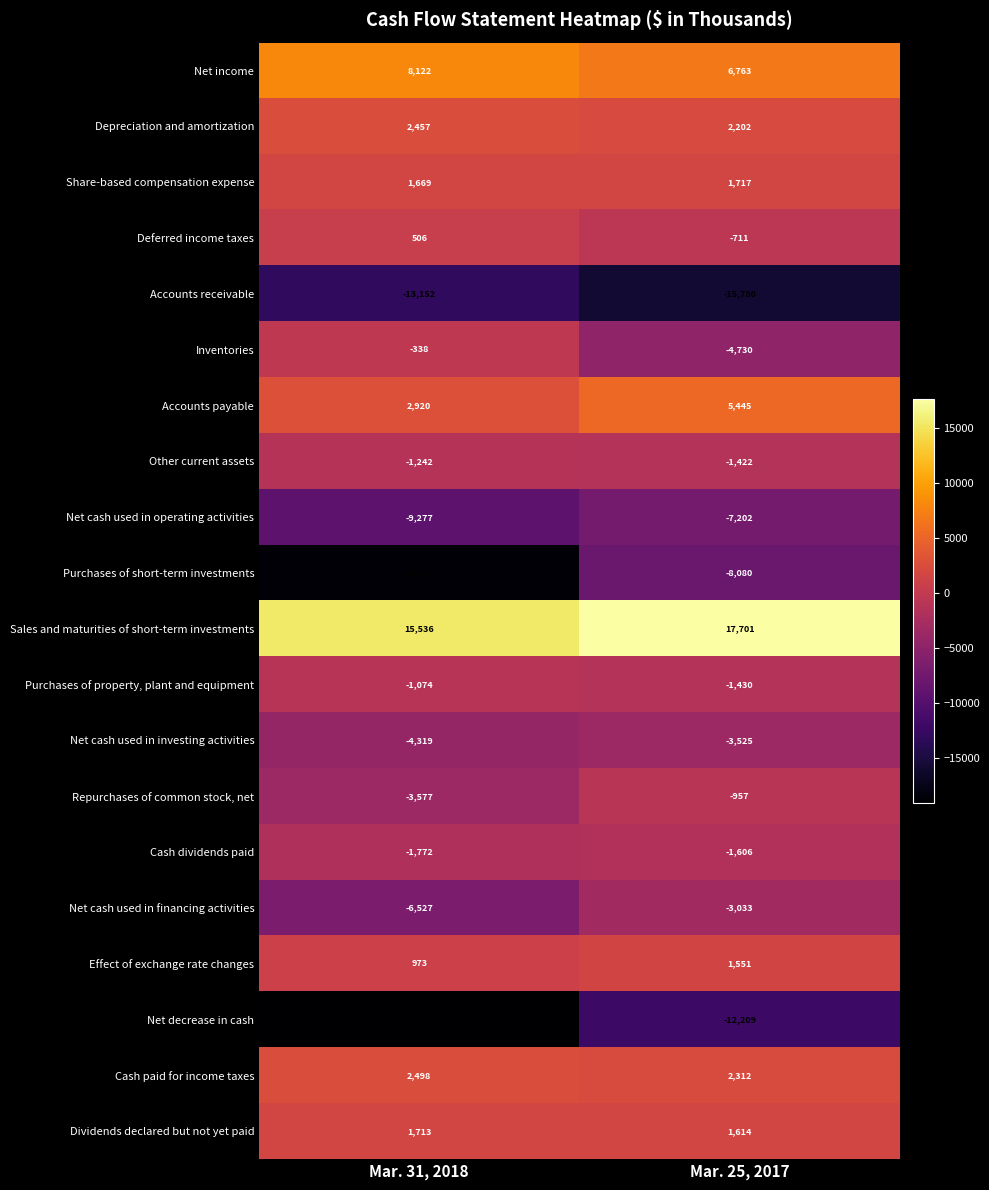

What is the lowest value of the Net cash used in operating activities series?

-9277